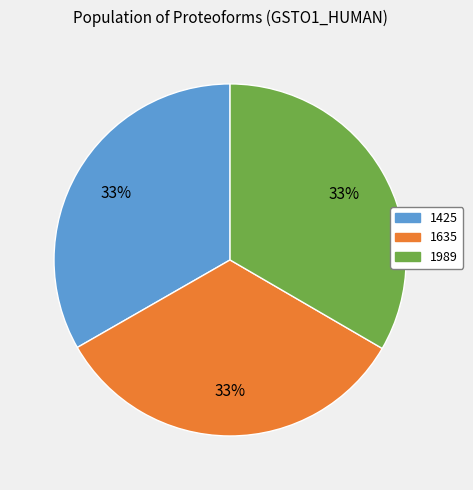

To the nearest percent, what is the average slice percentage?

33%